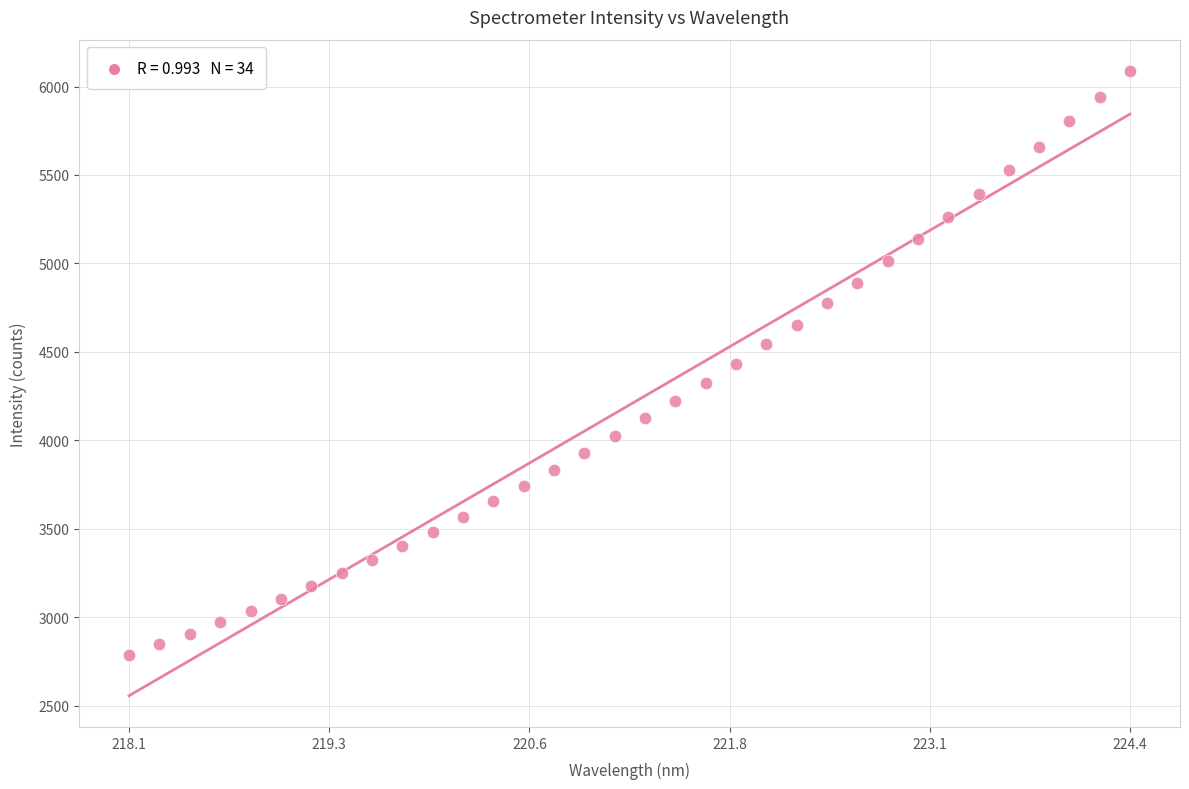

What is the range of X values (max minus min)?

6.3